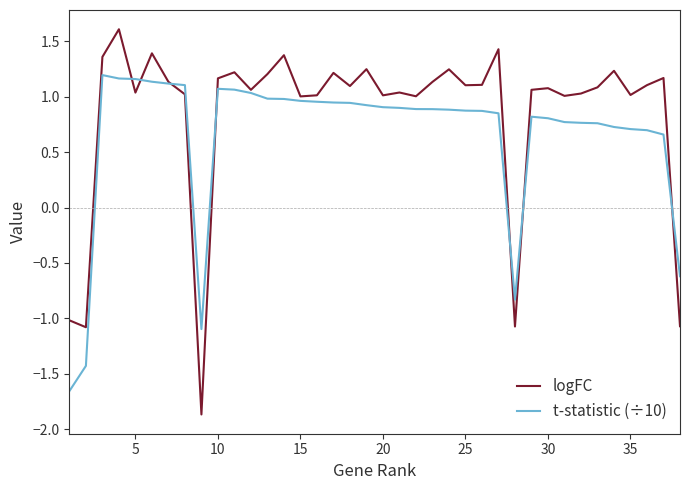

Which series has the widest spread of values?

logFC